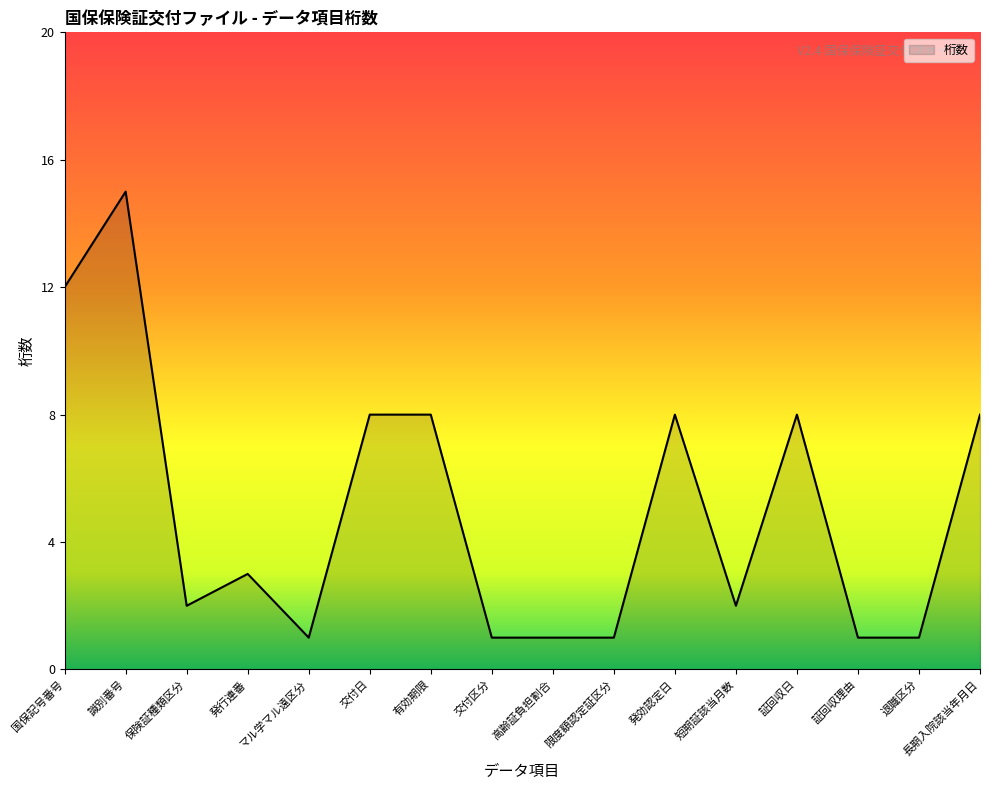

What is the smallest value displayed?

1